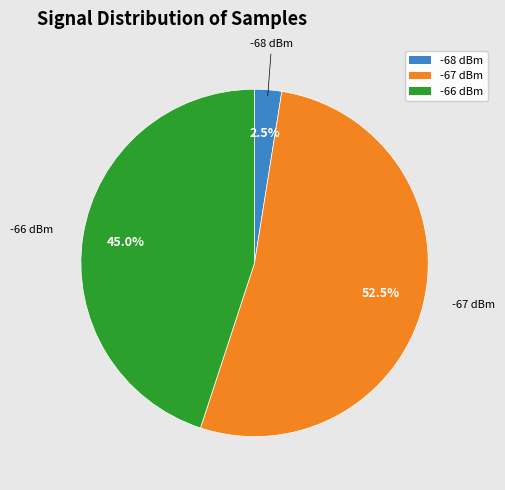

Is there a majority slice in this chart?

Yes